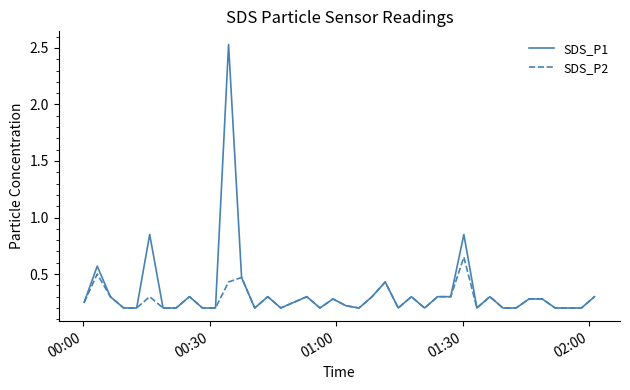

Rank the series by their maximum value, from highest to lowest.

SDS_P1, SDS_P2